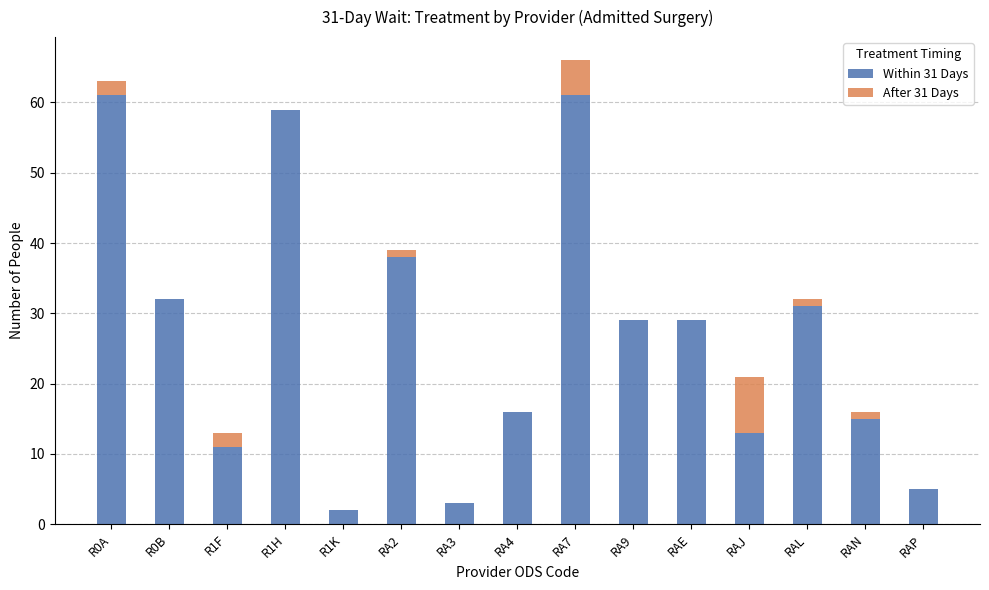

At which category is the sum across all series the highest?

RA7